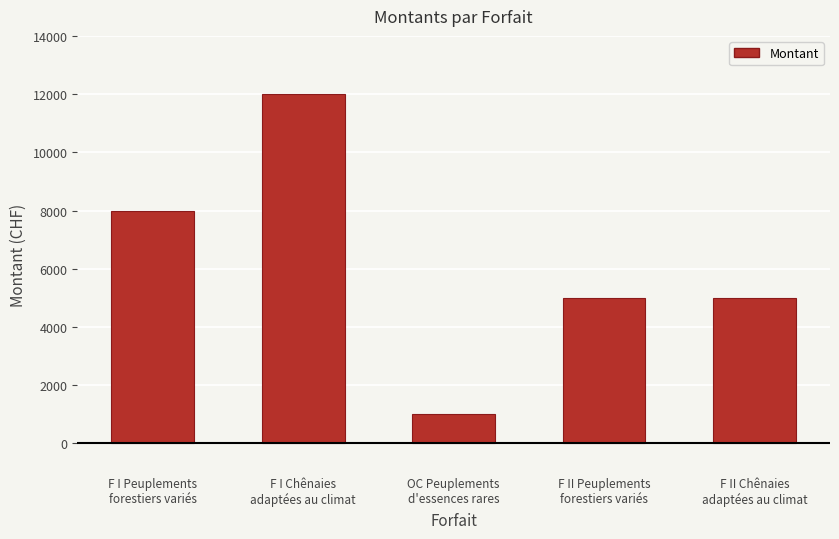

The chart shows a value of 12000 at F I Chênaies
adaptées au climat. True or false?

True